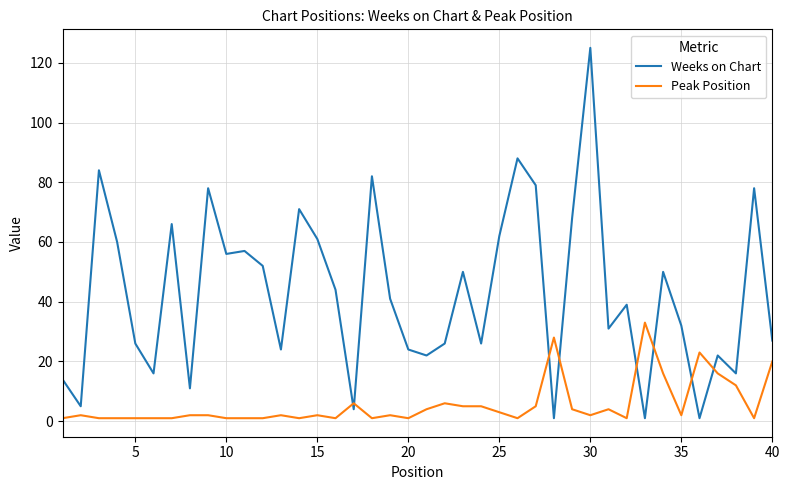

Rank the series by their average value, from lowest to highest.

Peak Position, Weeks on Chart